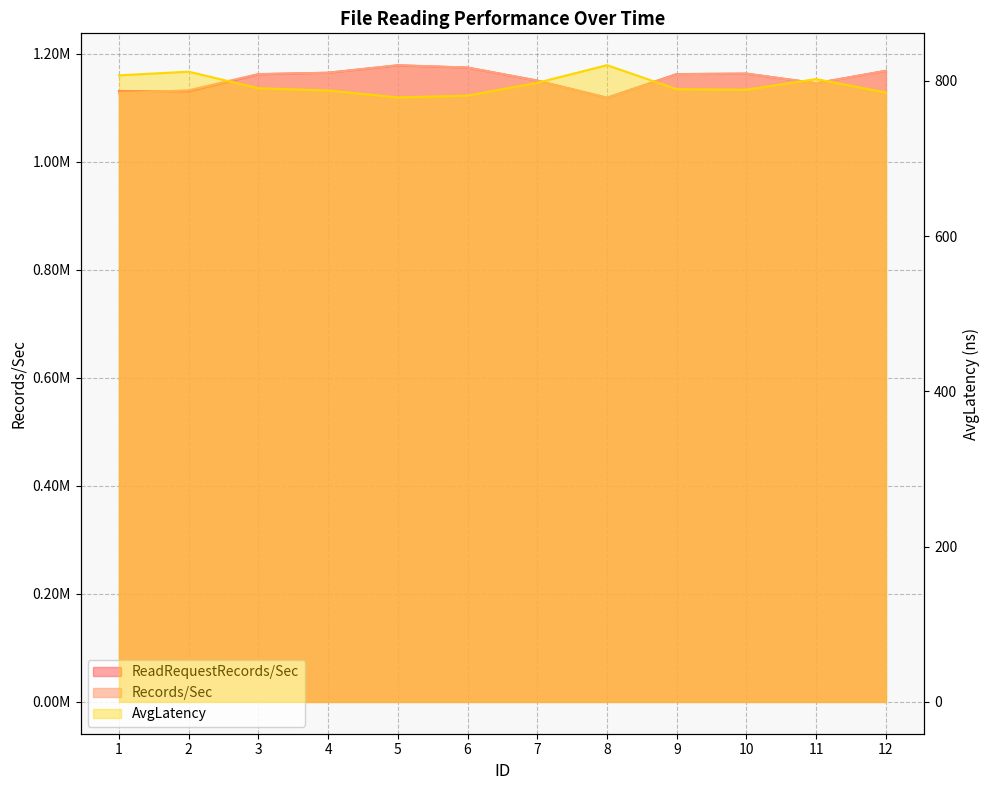

Is it true that Records/Sec equals 1164855.7 at 4?

True